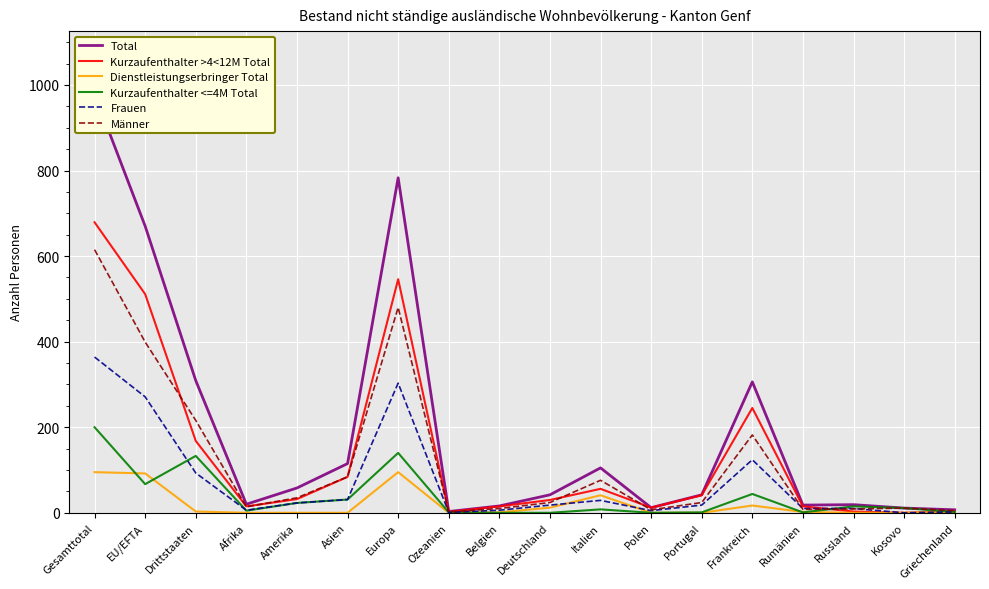

True or false: Total and Frauen intersect in this chart.

False